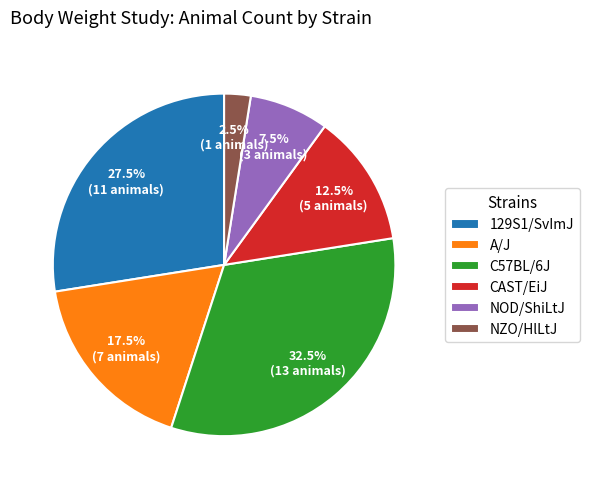

How many slices are in this pie chart?

6